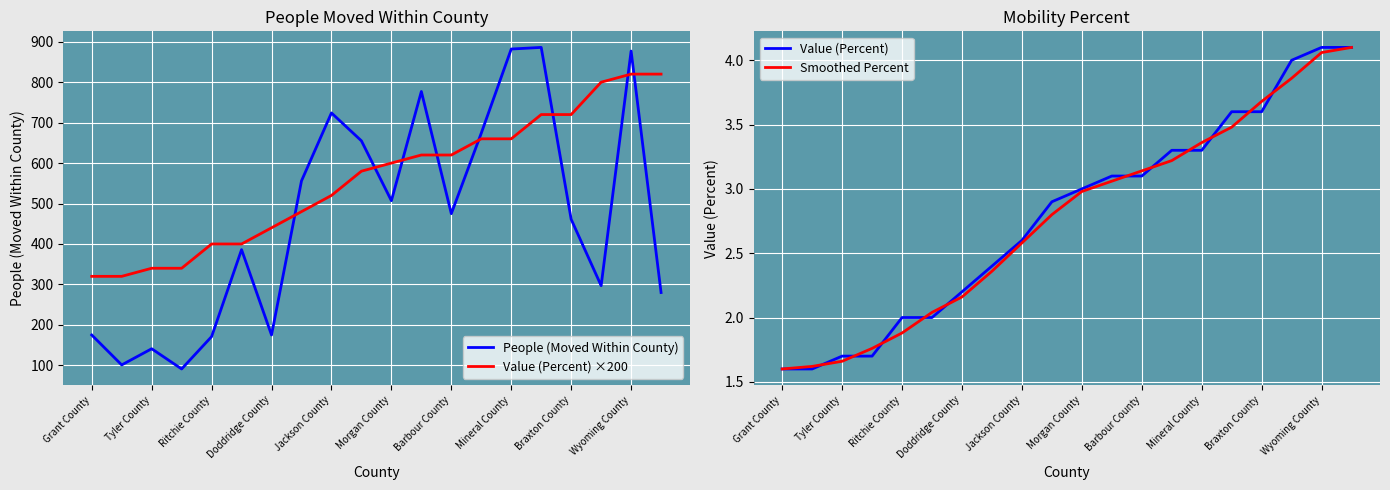

The People (Moved Within County) series shows 194.1 at 19. True or false?

False